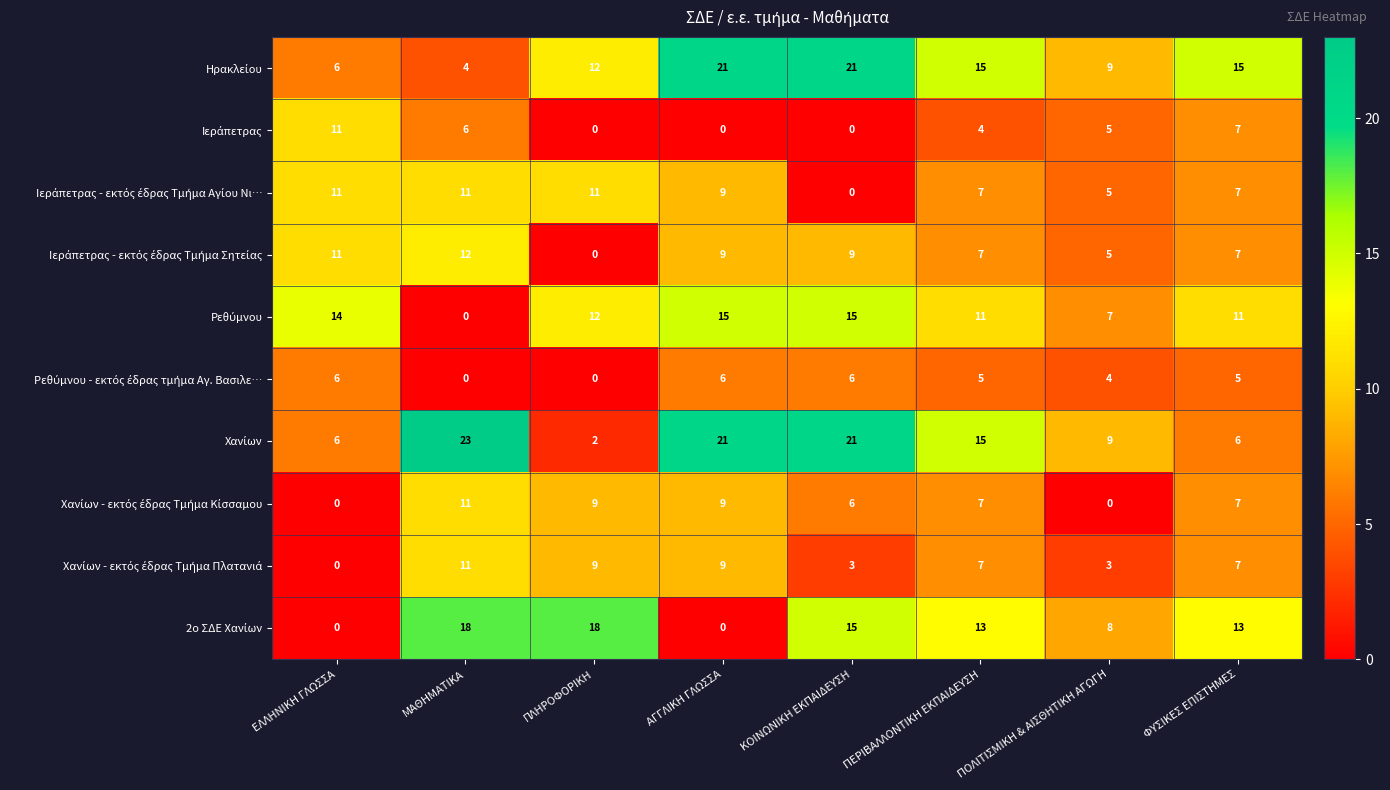

What is the total value across all series at ΕΛΛΗΝΙΚΗ ΓΛΩΣΣΑ?

65